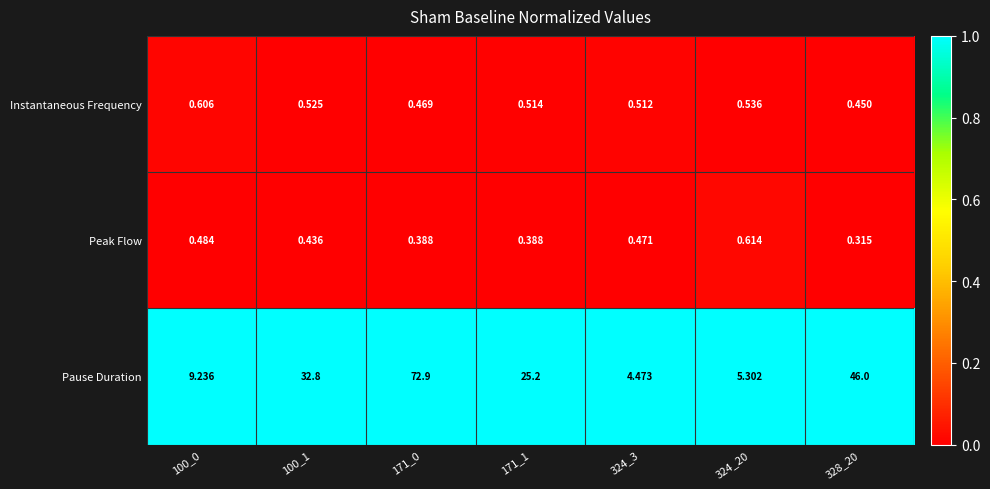

What is the spread (max minus min) of values at 171_0?

72.5